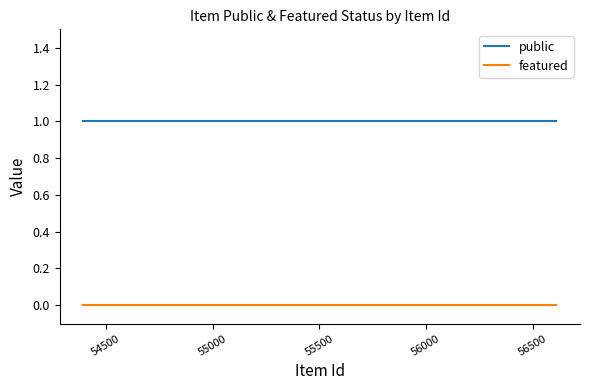

List the series in order of their overall mean, highest first.

public, featured